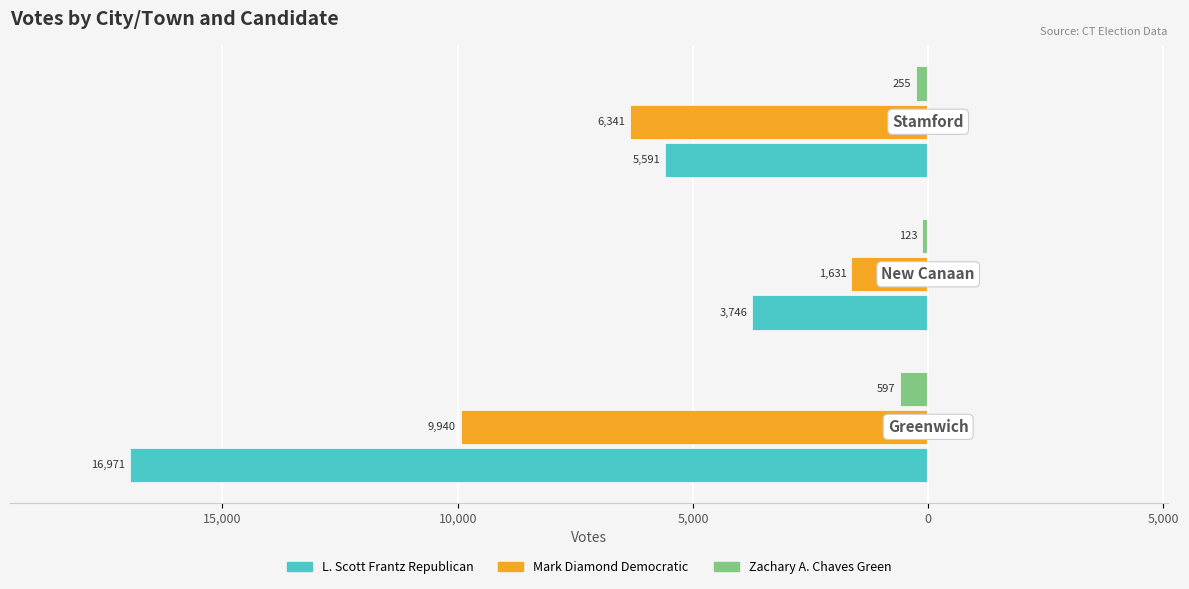

Reading left to right, transcribe all the data shown in this chart.

L. Scott Frantz Republican: -16971	-3746	-5591
Mark Diamond Democratic: -9940	-1631	-6341
Zachary A. Chaves Green: -597	-123	-255